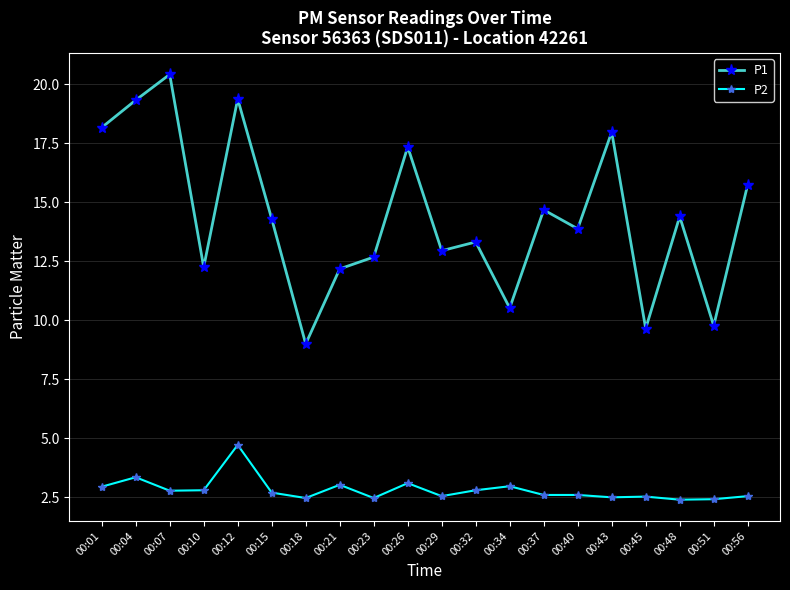

At which category does P1 reach its first local peak?

00:07